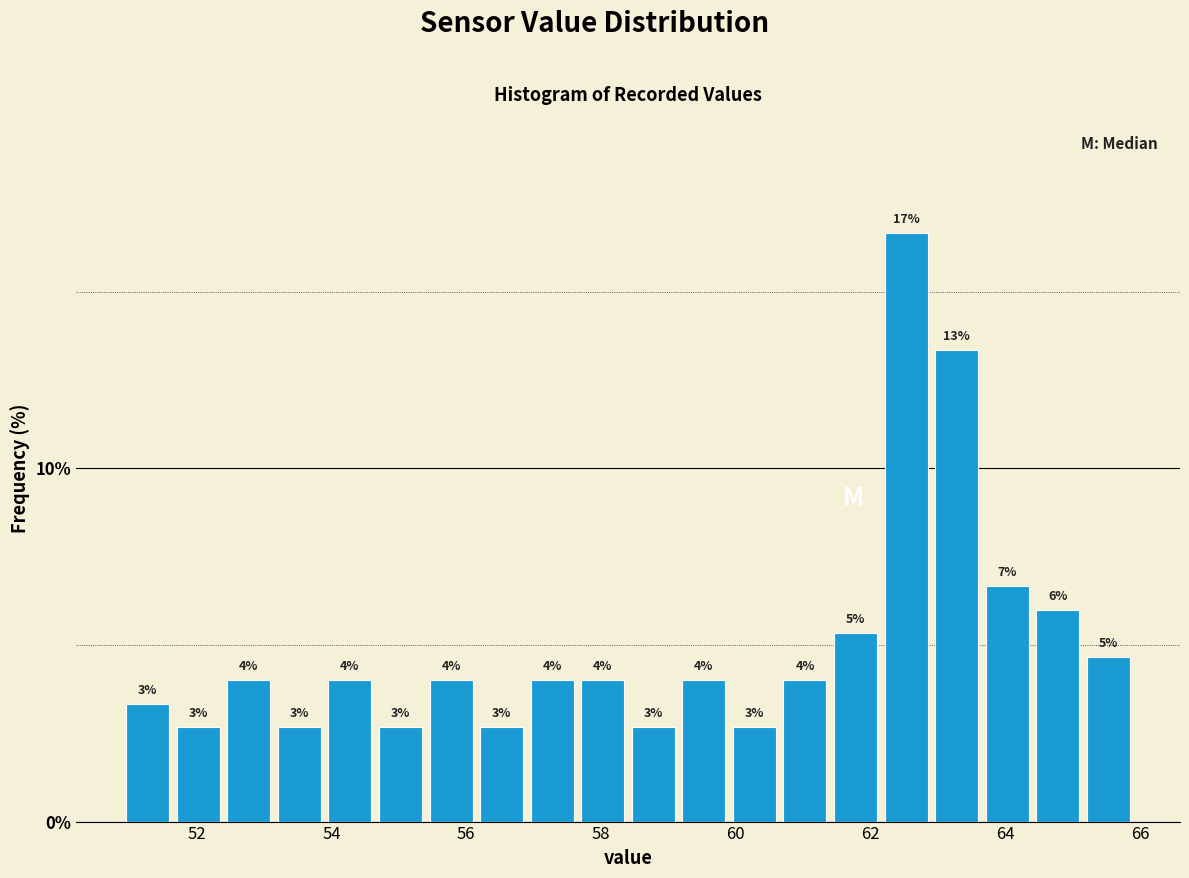

Read against the x-axis, roughly where is the centre of the tallest bar?

62.6